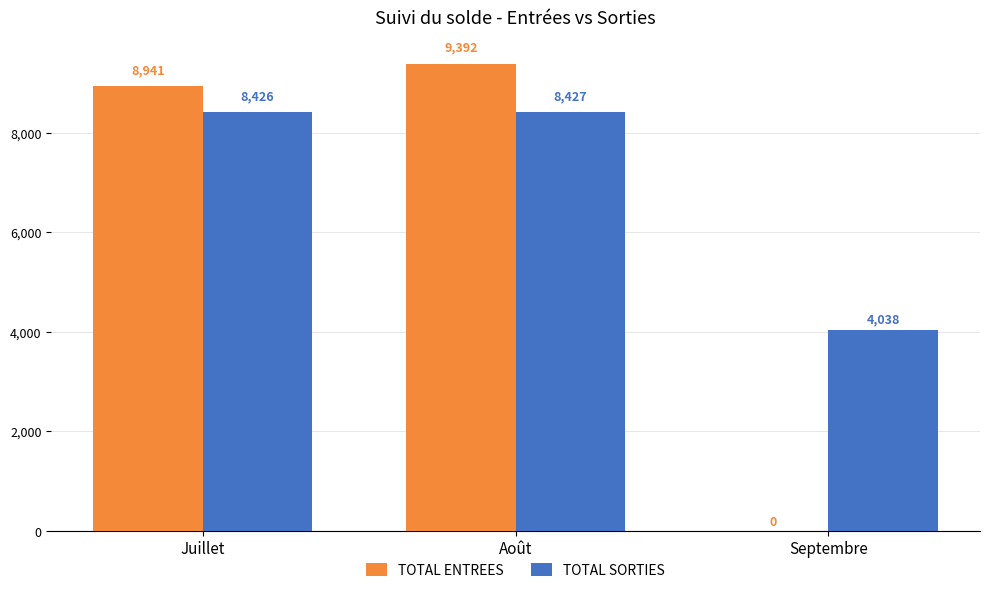

At which label is TOTAL ENTREES closest to 4695?

Juillet